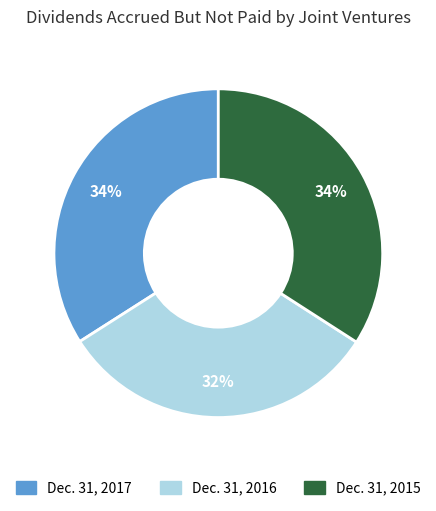

Combined, do Dec. 31, 2015 and Dec. 31, 2017 account for over 50%?

Yes